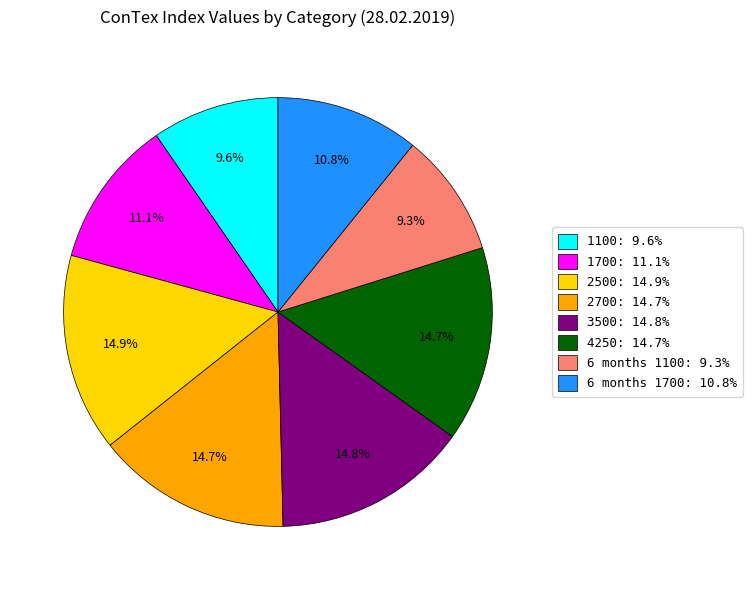

What portion of the pie excludes 2700?

85.3%